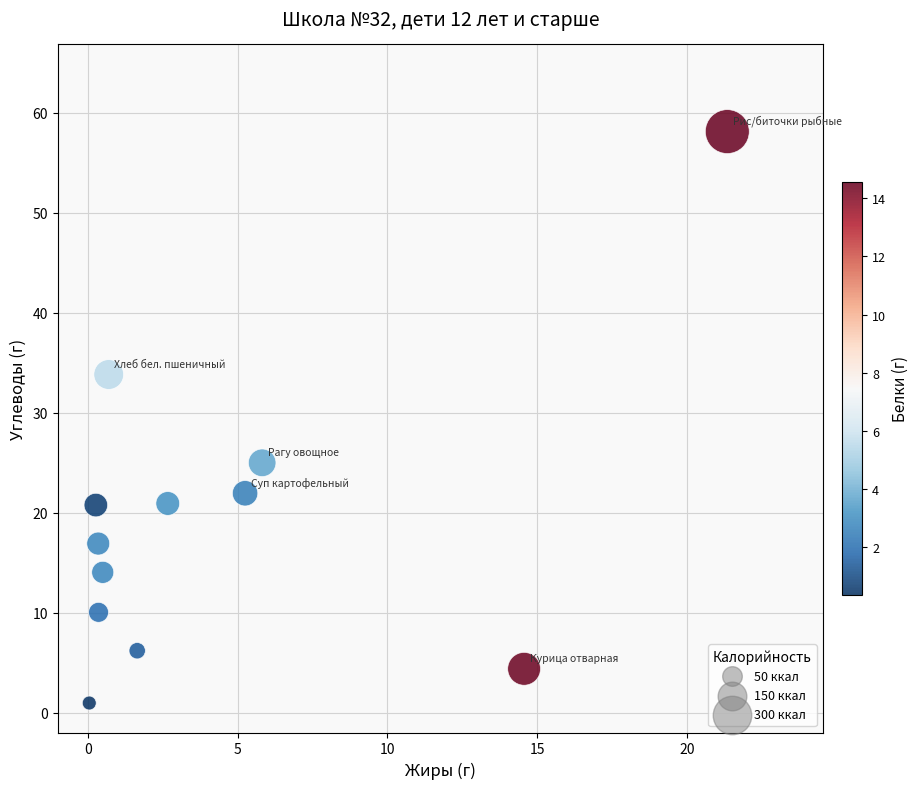

What Y value in the scatter plot is closest to 29?

25.0